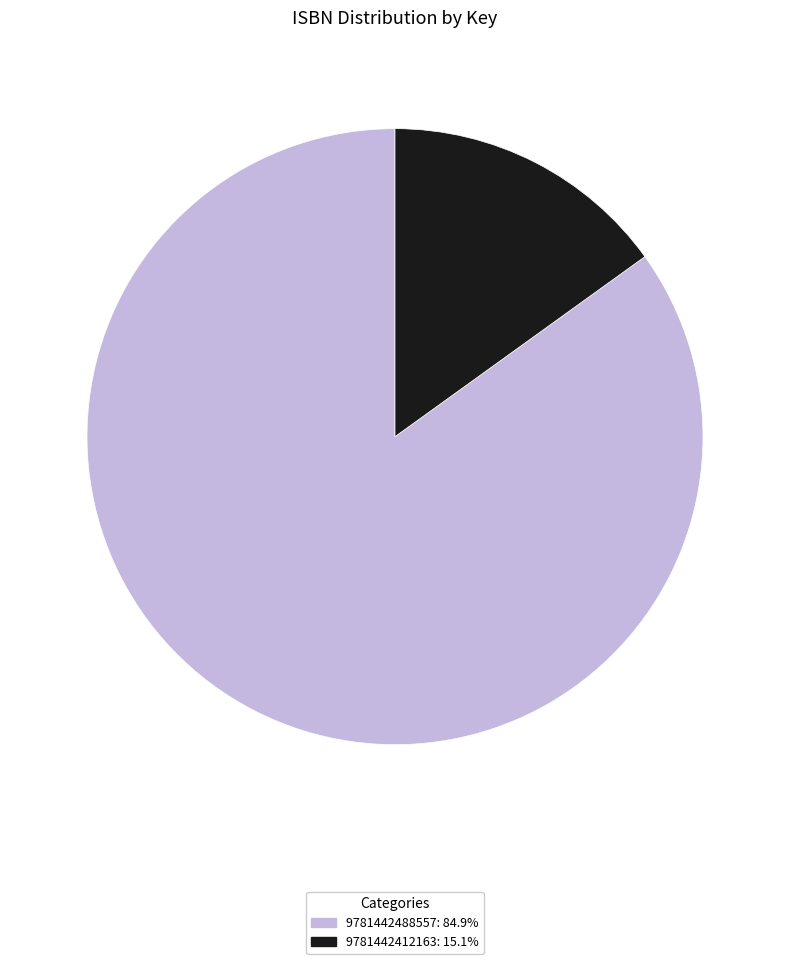

Between 9781442412163 and 9781442488557, which is larger?

9781442488557